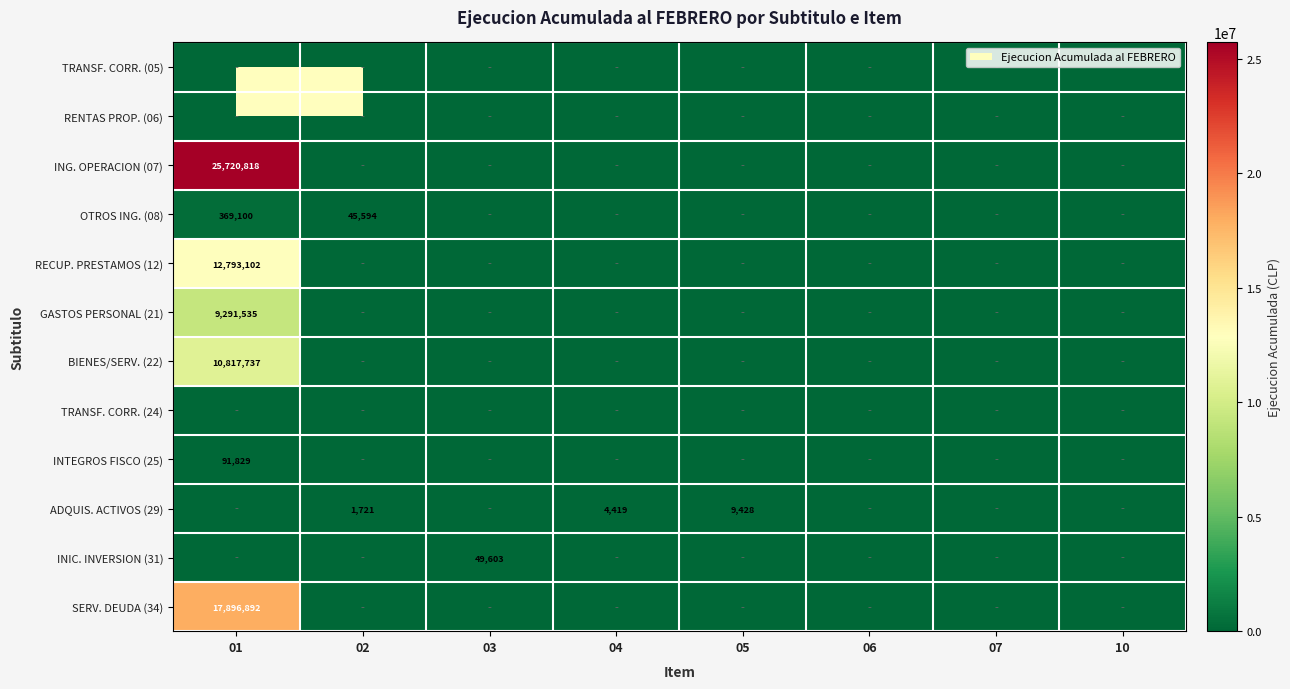

What is the difference between the ADQUIS. ACTIVOS (29) values at 03 and 04?

4419